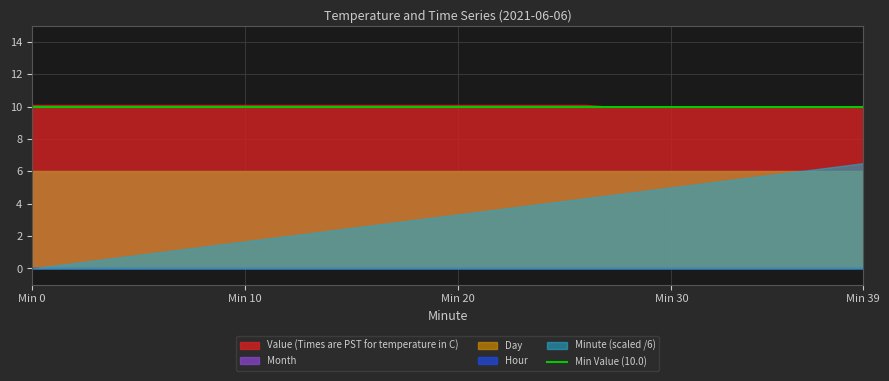

The value of Value (Times are PST for temperature in C) at 6 is 14.6. True or false?

False